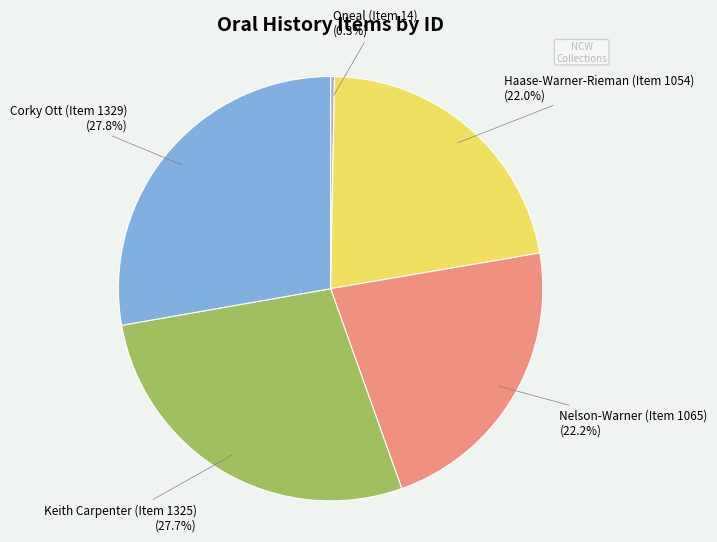

Does any single category account for the majority?

No